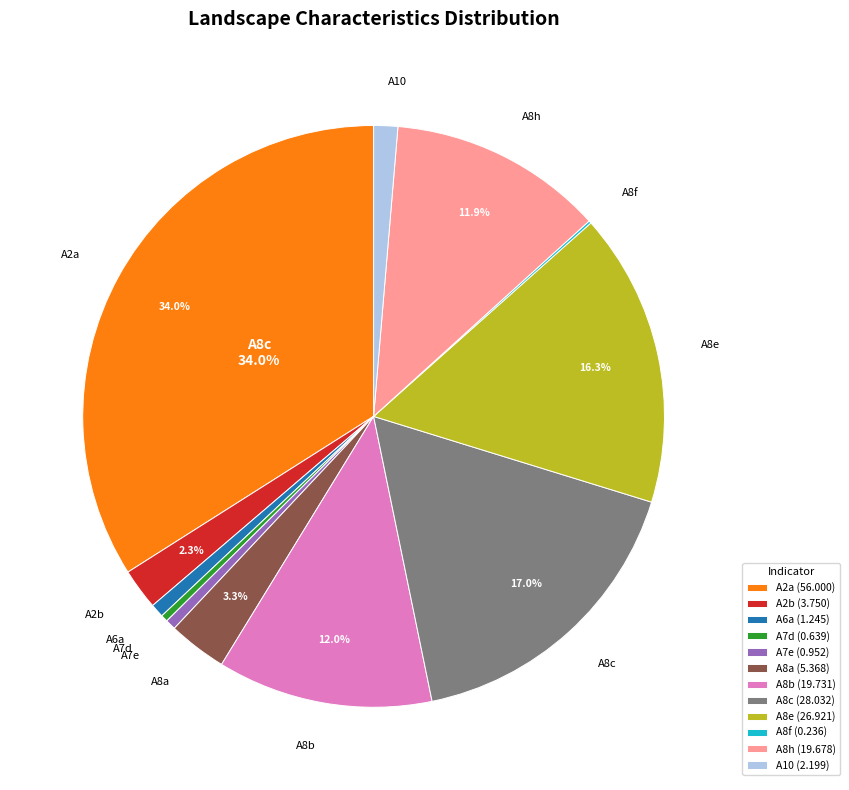

Is the sum of A8a (5.368) and A8b (19.731) greater than half?

No